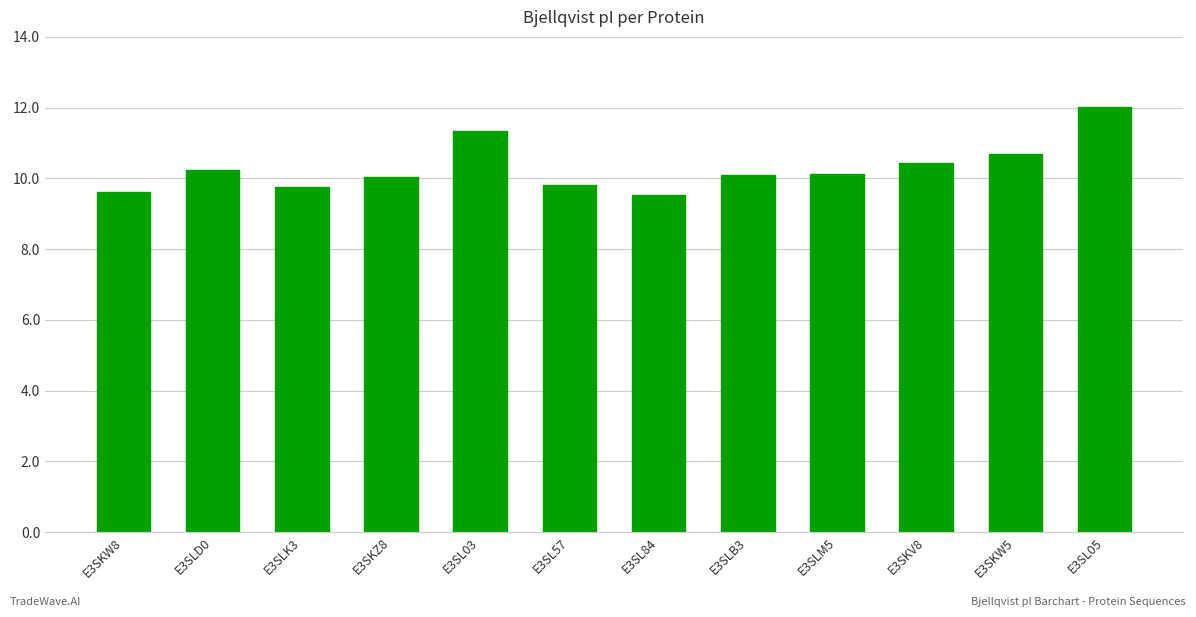

Reading left to right, what are all the values shown in this chart?

9.6	10.2	9.8	10.0	11.3	9.8	9.5	10.1	10.1	10.4	10.7	12.0